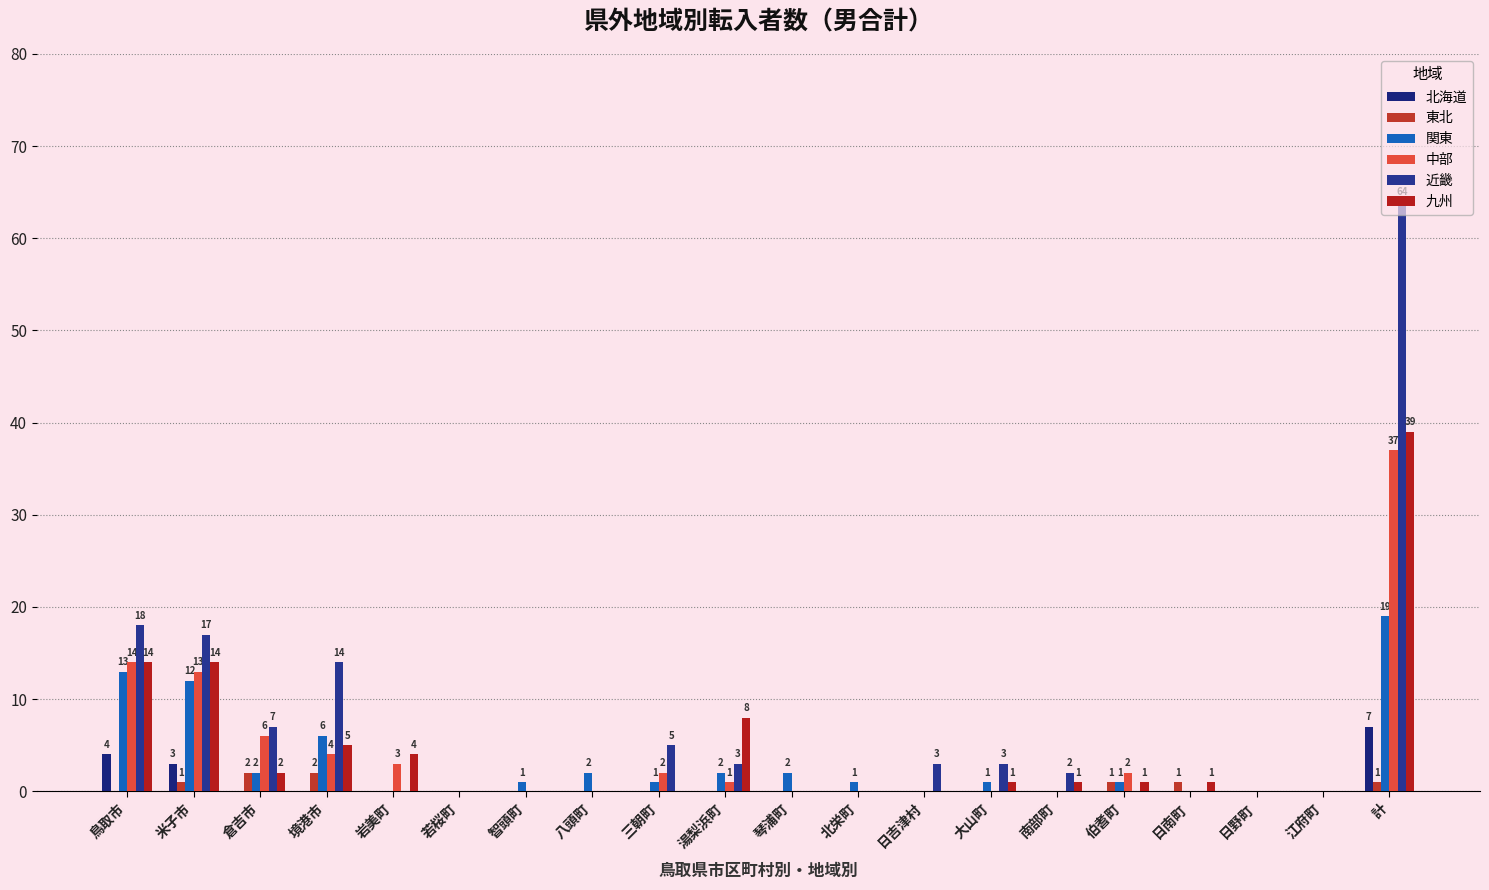

What is the difference between the maximum and minimum values in the 北海道 series?

7